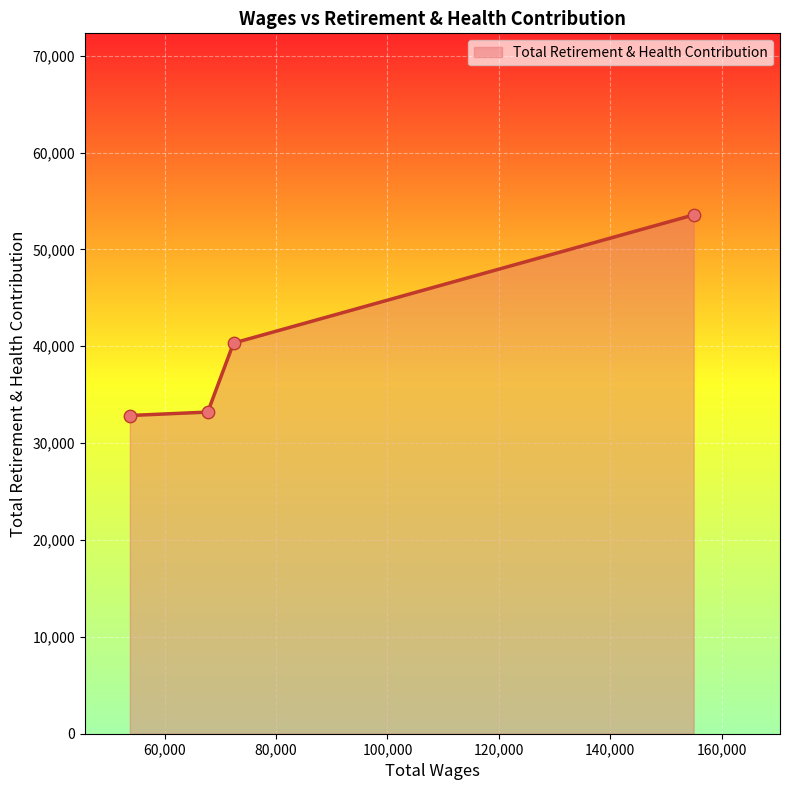

True or false: the data has more than 0 interior local peaks.

False